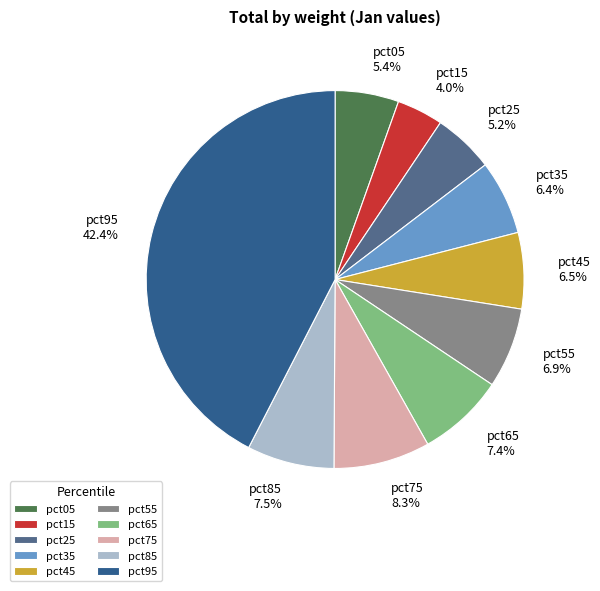

Does pct55 represent more than half of the total?

No